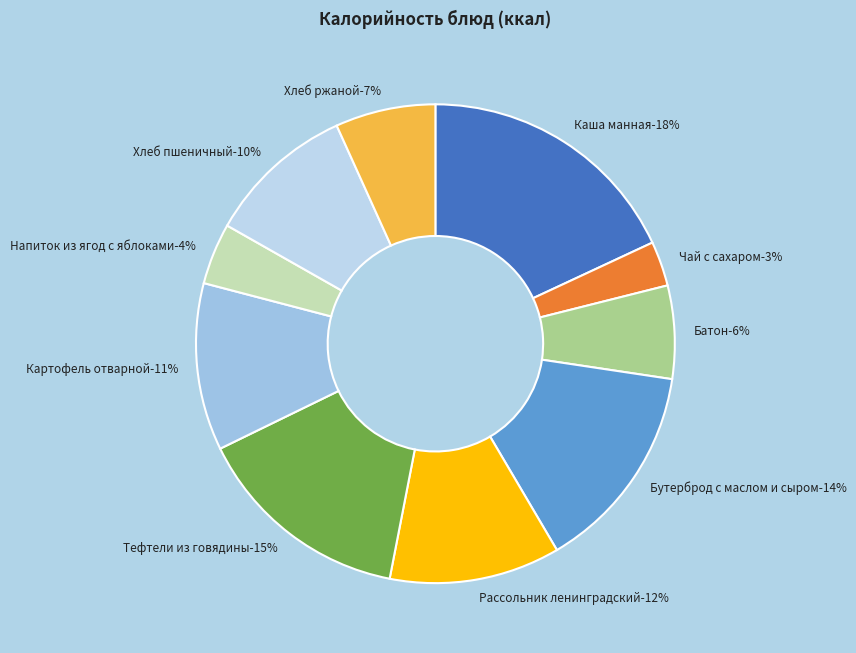

What is the ratio of the value at Напиток из ягод с яблоками to the value at Тефтели из говядины?

0.3